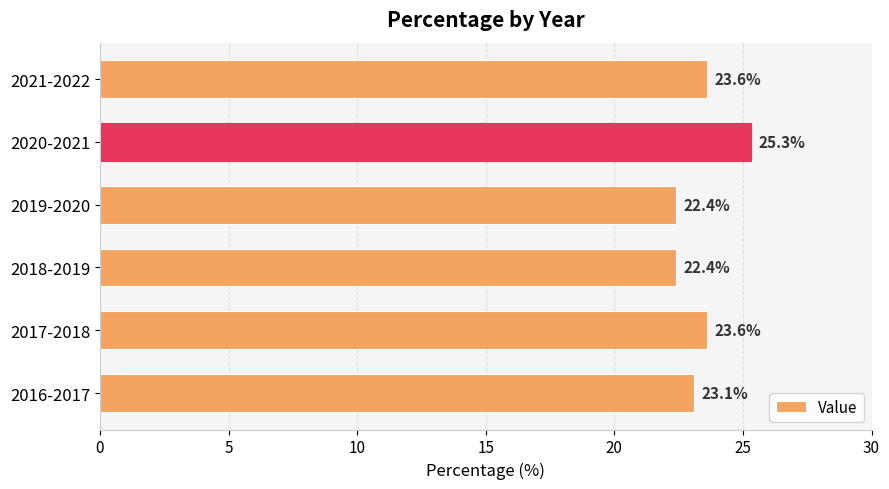

What is the ratio of the value at 2017-2018 to the value at 2021-2022?

1.0